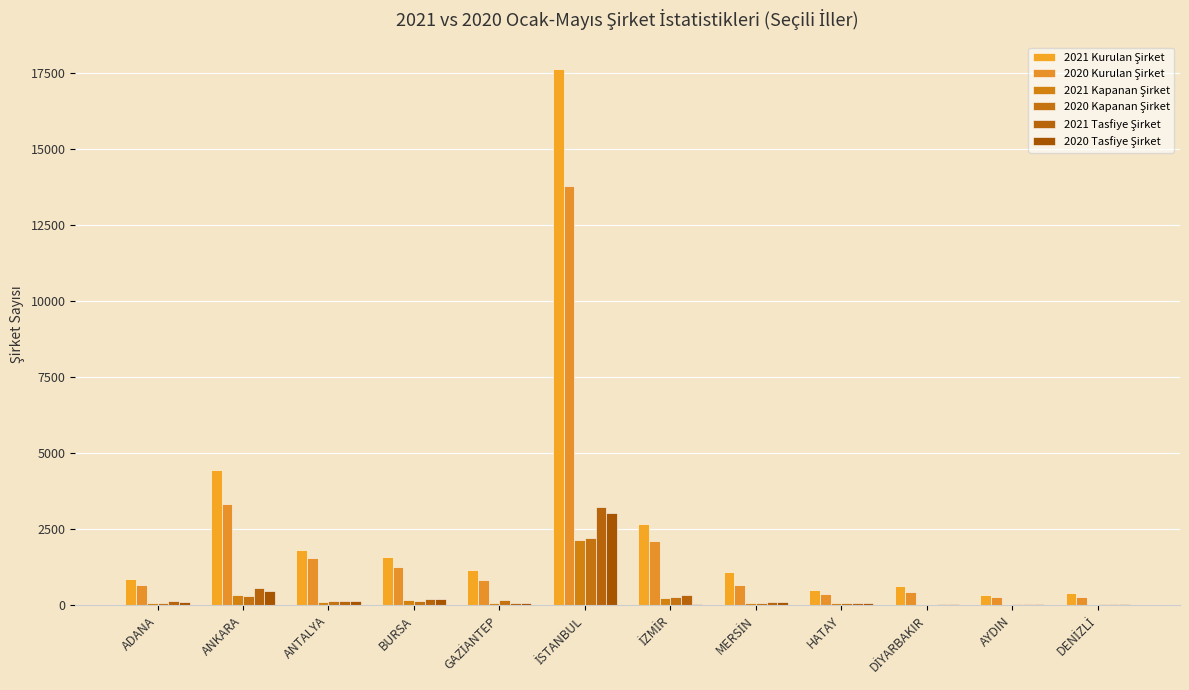

Does the chart contain stacked bars?

No